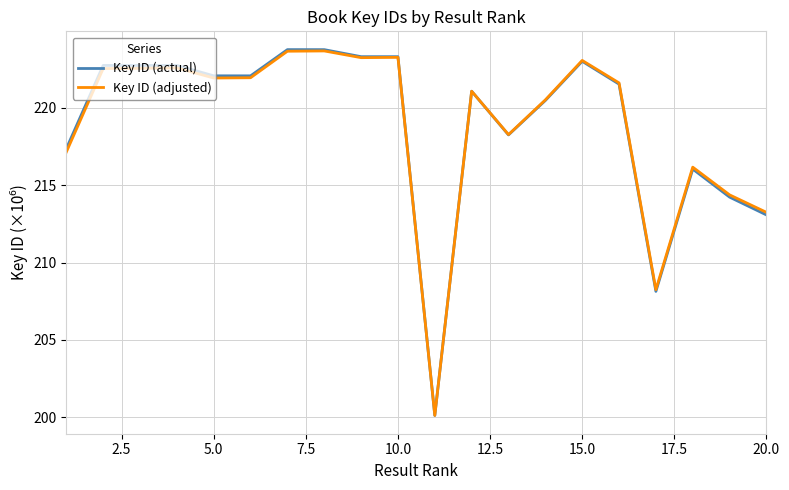

Which series has the largest range (max minus min)?

Key ID (actual)